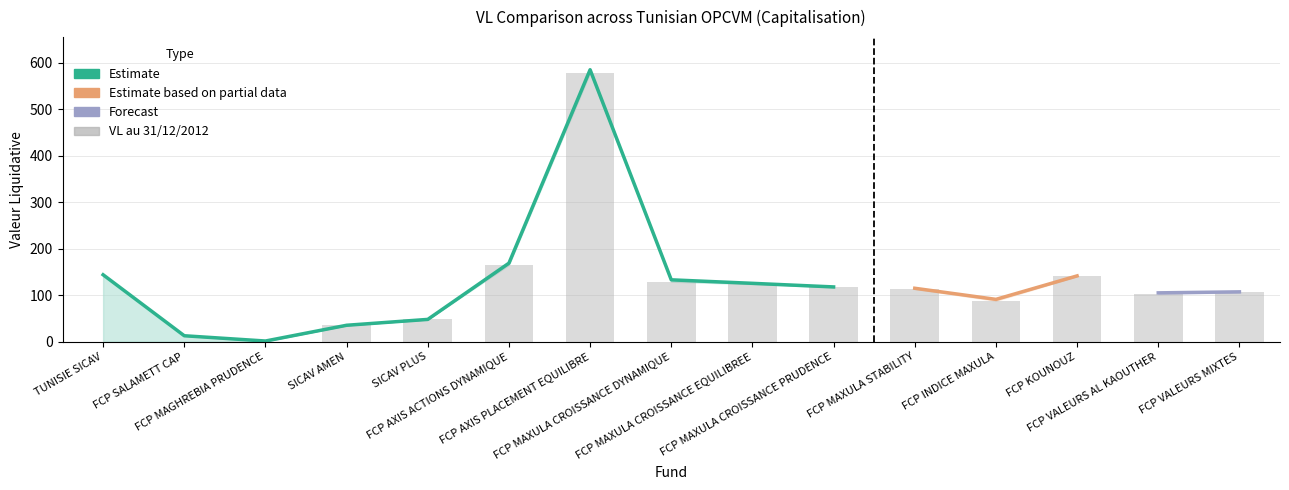

How many values in the VL au 31-12-2012 series exceed 105?

8